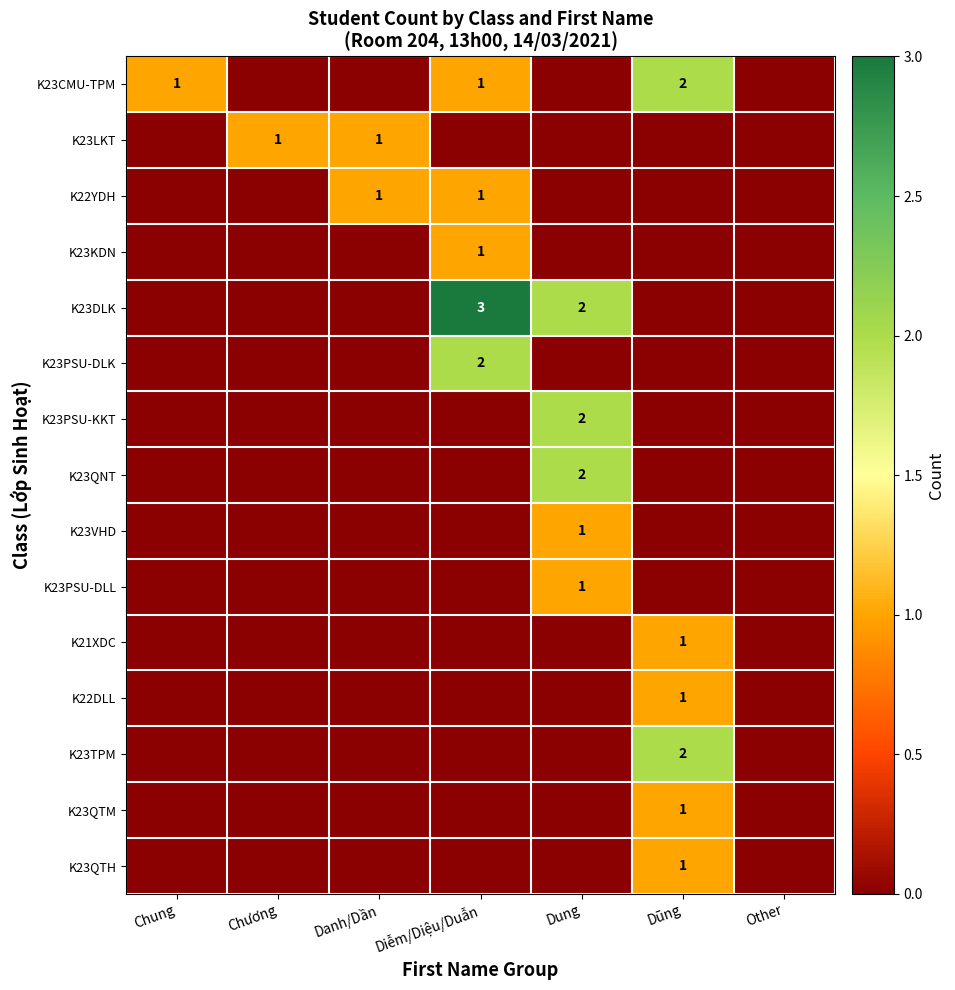

Is it true that K23CMU-TPM equals 1 at Dũng?

False